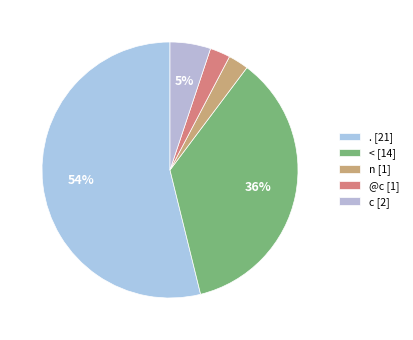

Count the number of slices in the pie.

5